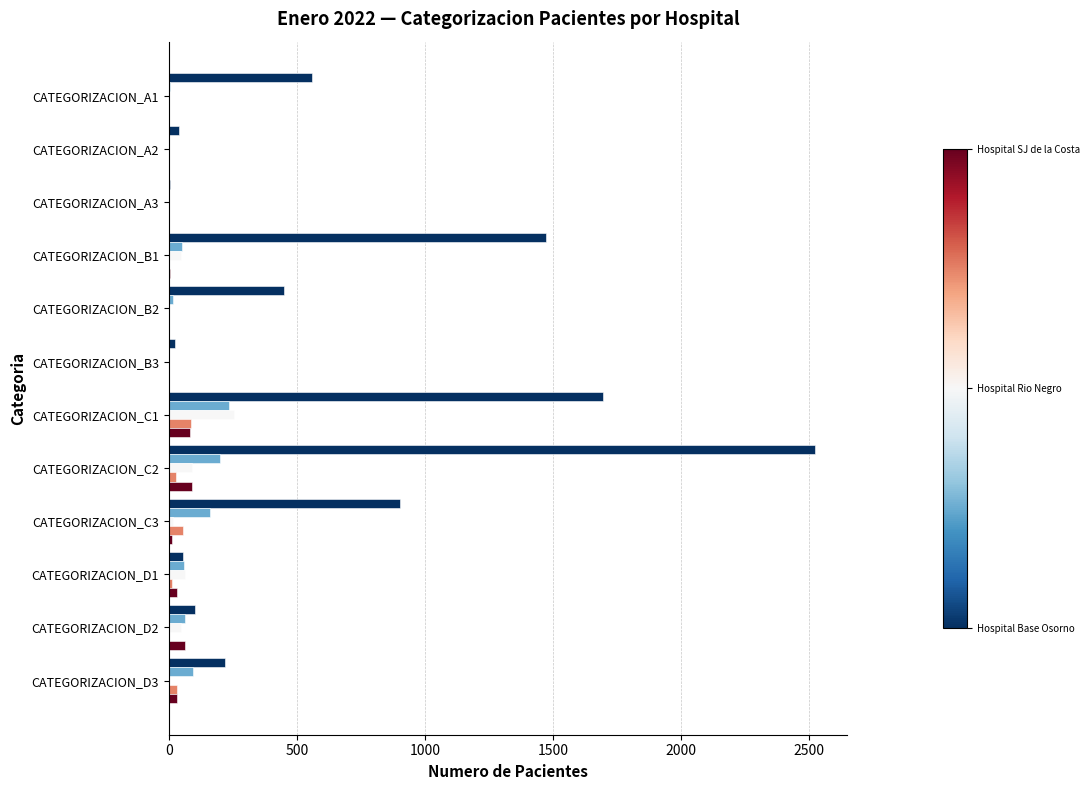

At which category is the sum across all series the highest?

CATEGORIZACION_C2